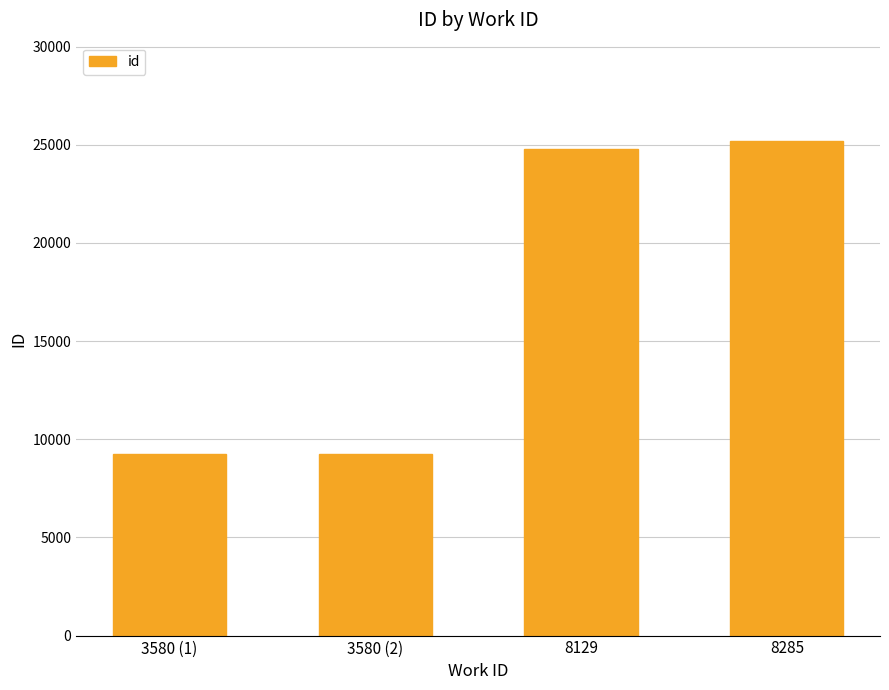

At which label is the value closest to 17233?

8129